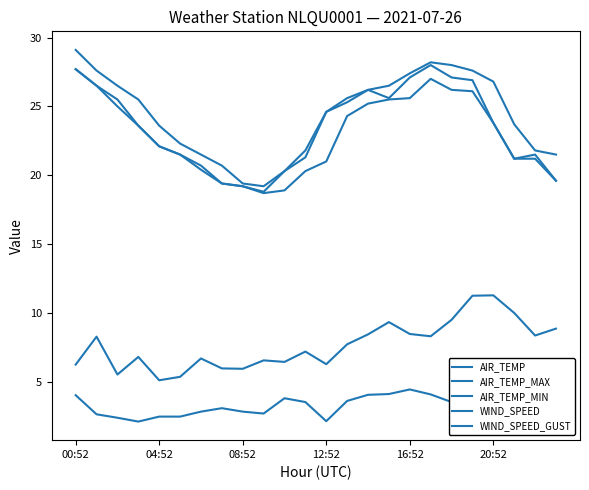

What is the difference between the highest and lowest values at 19?

22.9